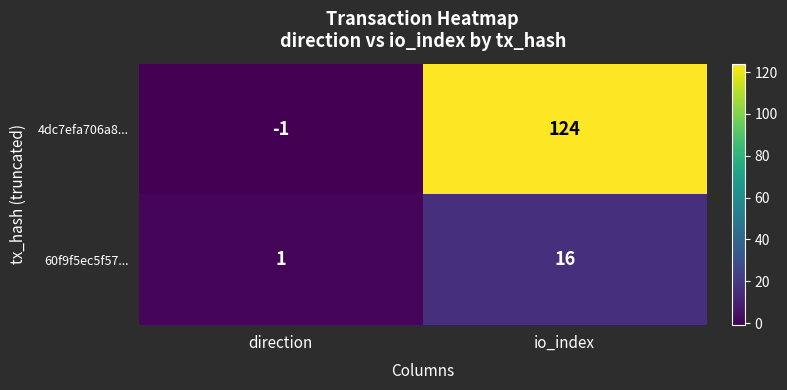

The value of 4dc7efa706a8... at direction is -1. True or false?

True